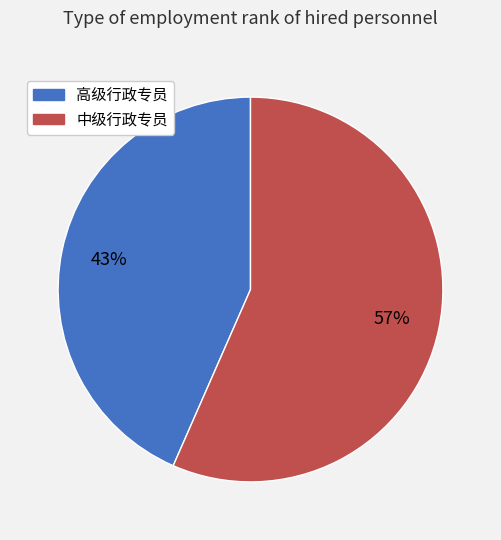

To the nearest percent, what is the combined percentage of 中级行政专员 and 高级行政专员?

100%